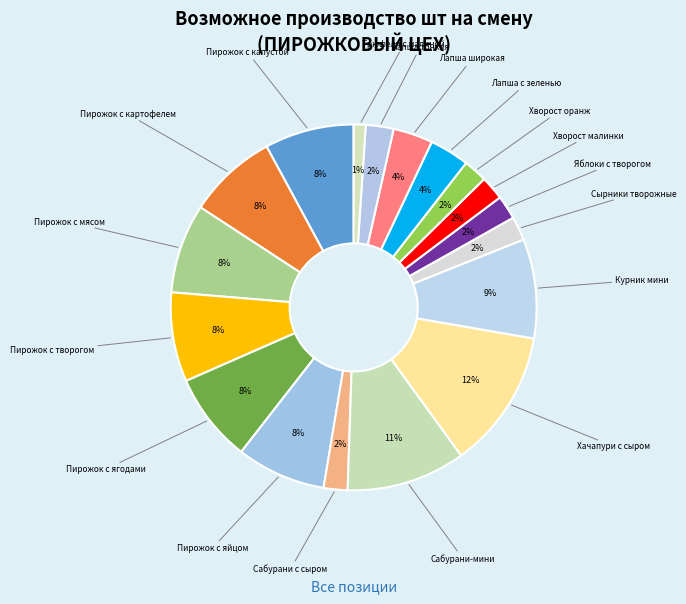

The Сырники творожные slice represents 2% of the pie. True or false?

True